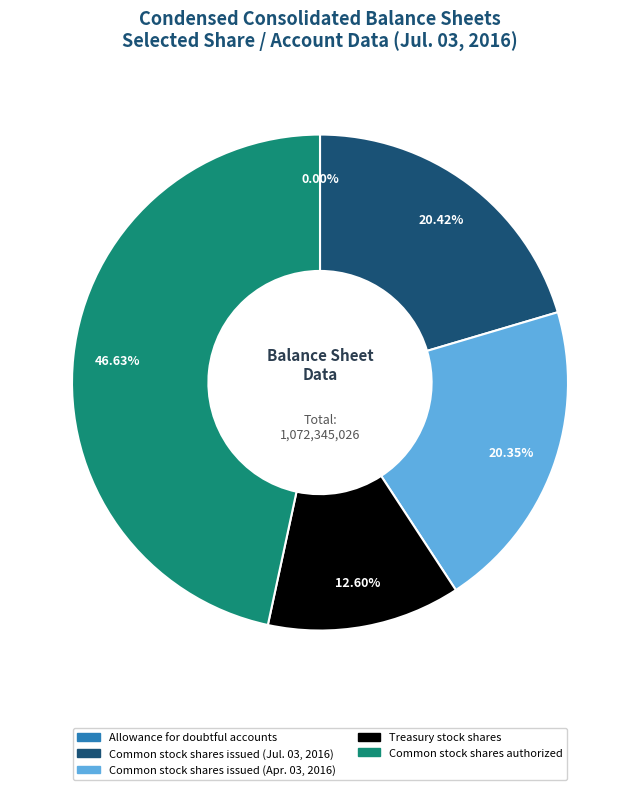

Is there a majority slice in this chart?

No